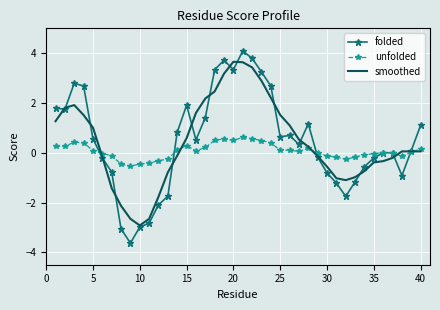

After their last crossing, which series has the higher values: folded or smoothed?

folded